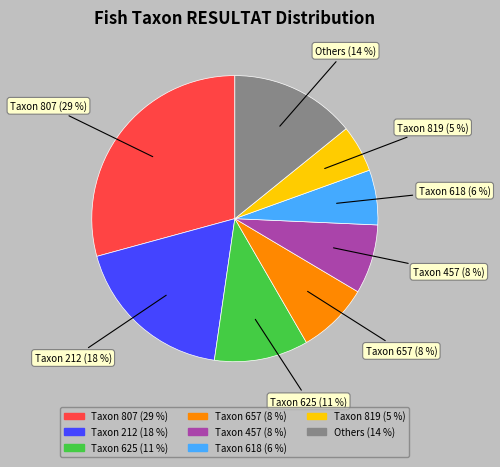

Does any single category account for the majority?

No